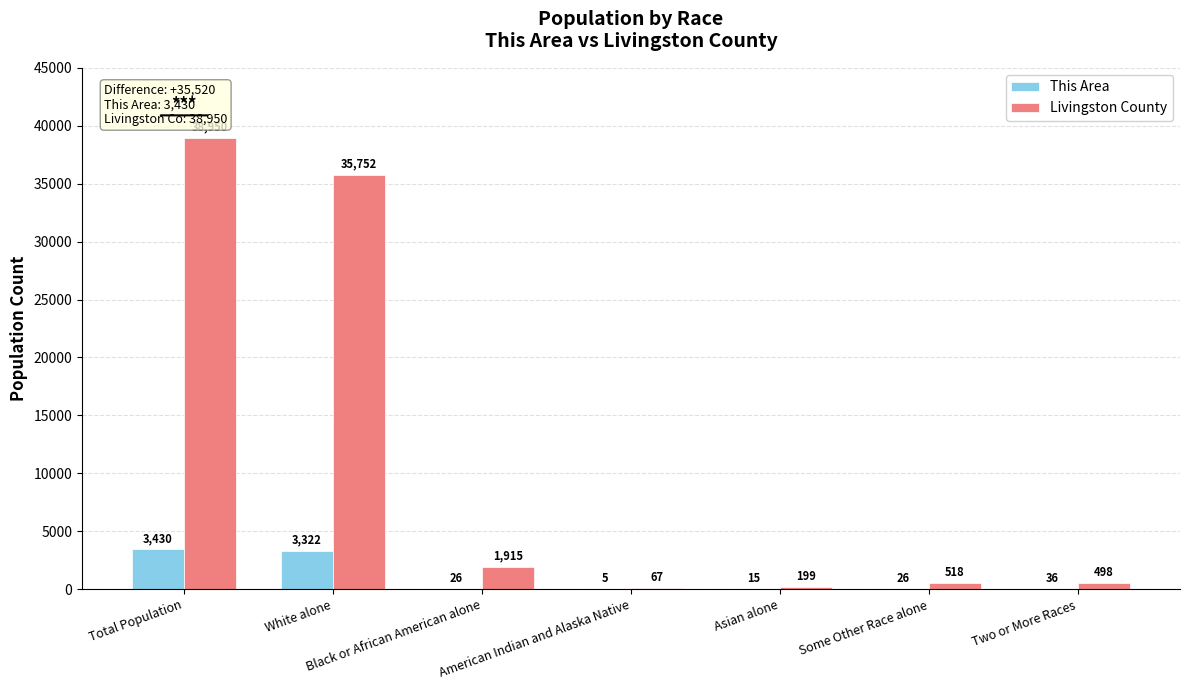

Is the value of Livingston County at Asian alone greater than the value of This Area at American Indian and Alaska Native?

Yes